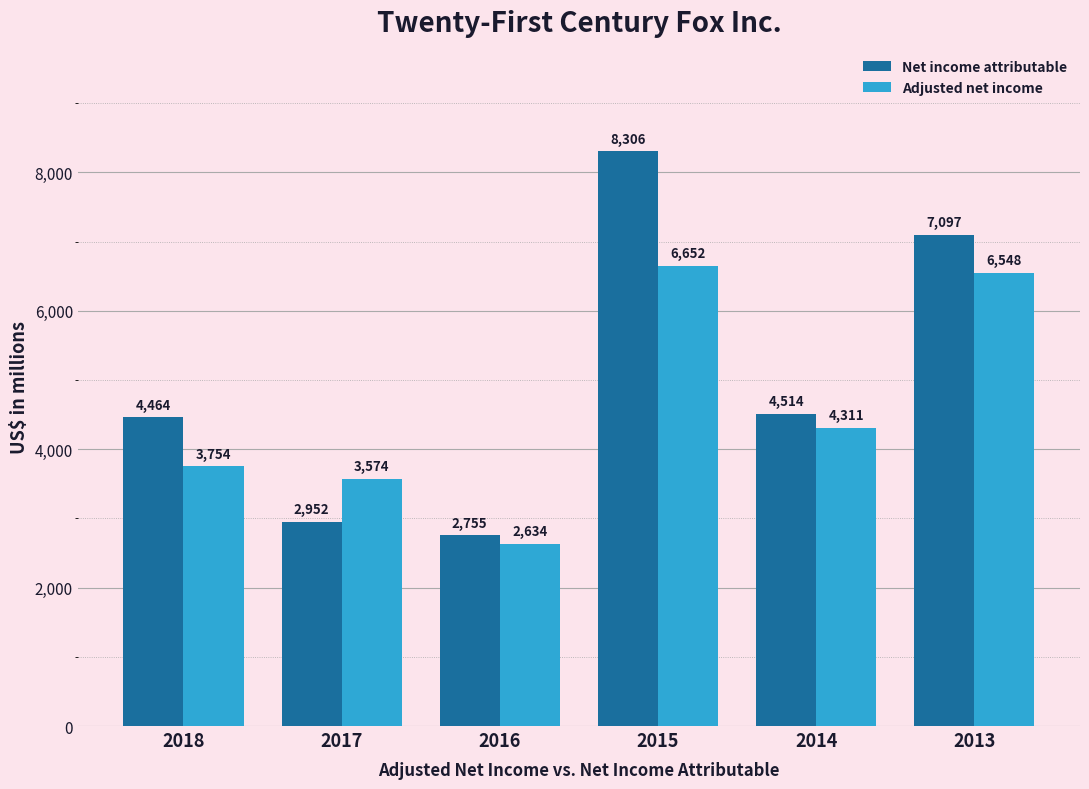

List the labels in order of Adjusted net income value, smallest first.

2016, 2017, 2018, 2014, 2013, 2015